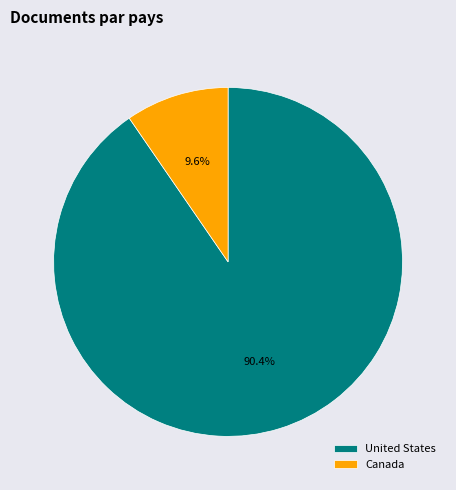

Does Canada represent more than half of the total?

No